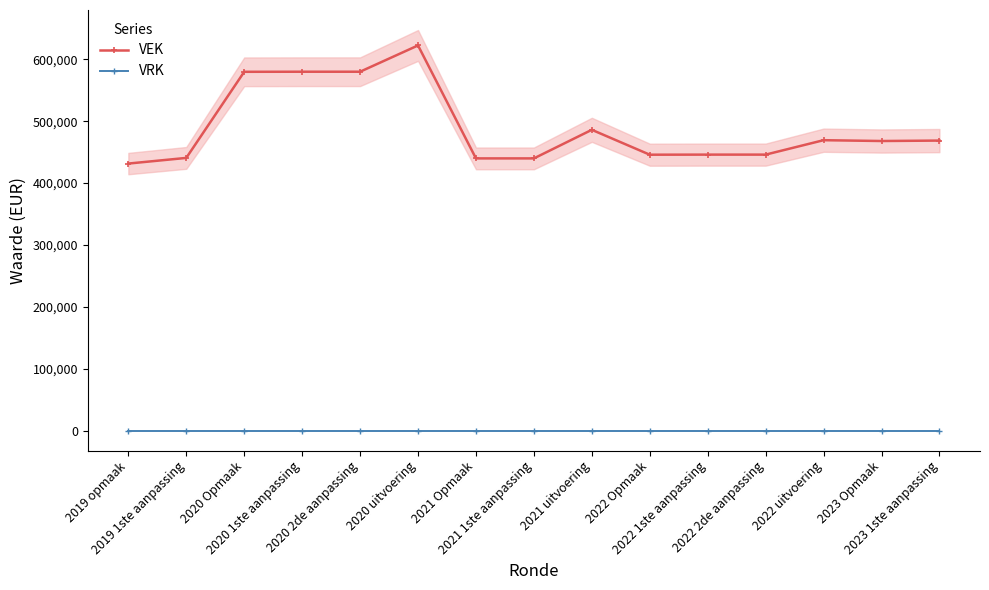

Is it true that VRK equals 0 at 2023 Opmaak?

True